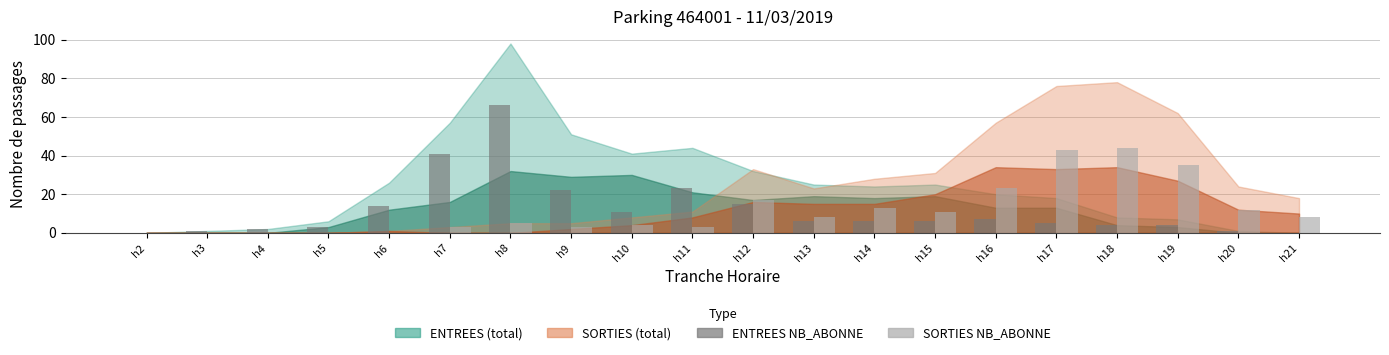

What is the average value of the SORTIES NB_ABONNE series?

12